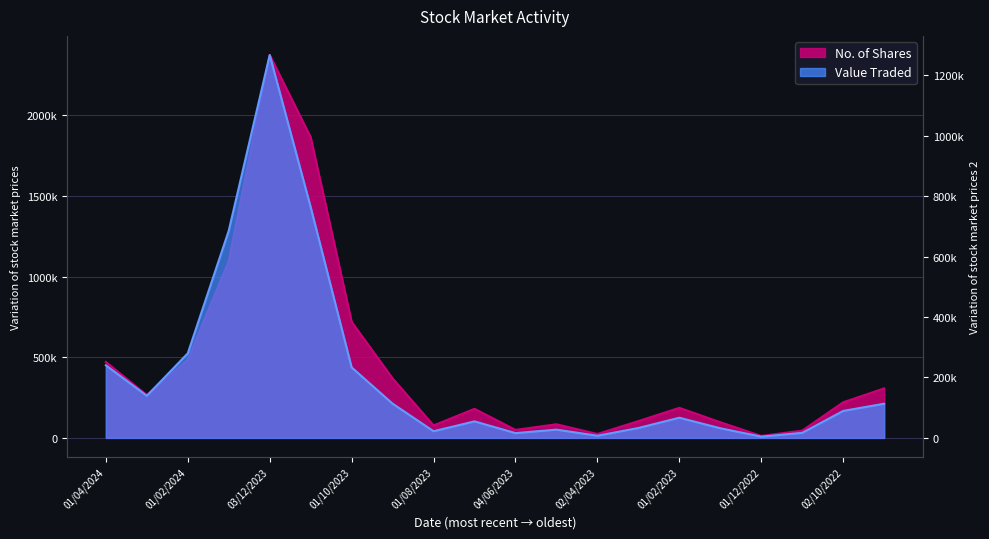

The No. of Shares series shows 73707 at 01/11/2022. True or false?

False